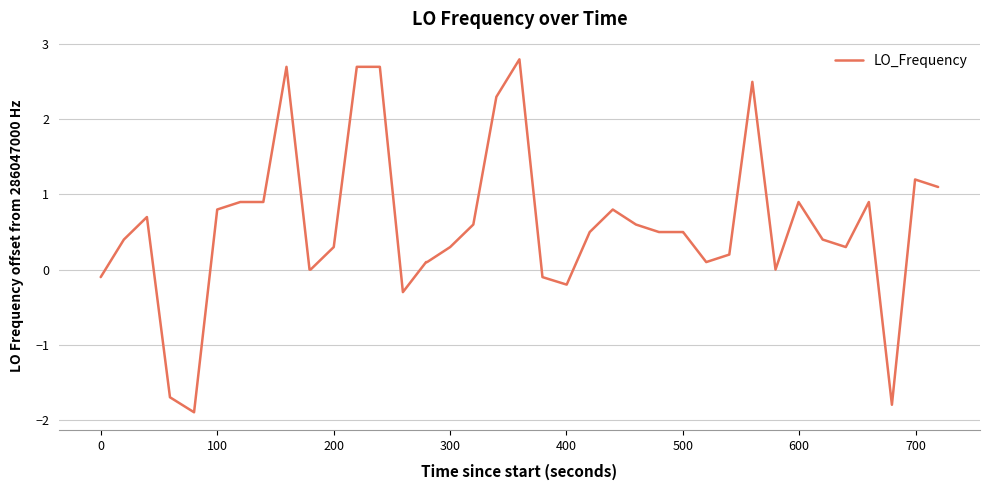

What is the smallest value displayed?

-1.9